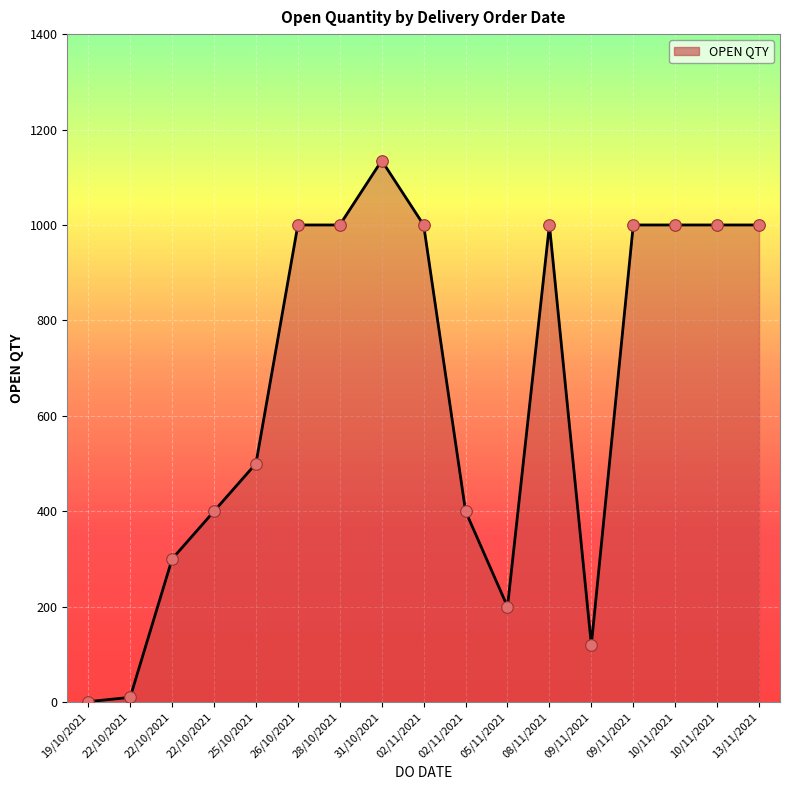

What is the change in value from 28/10/2021 to 31/10/2021?

+135